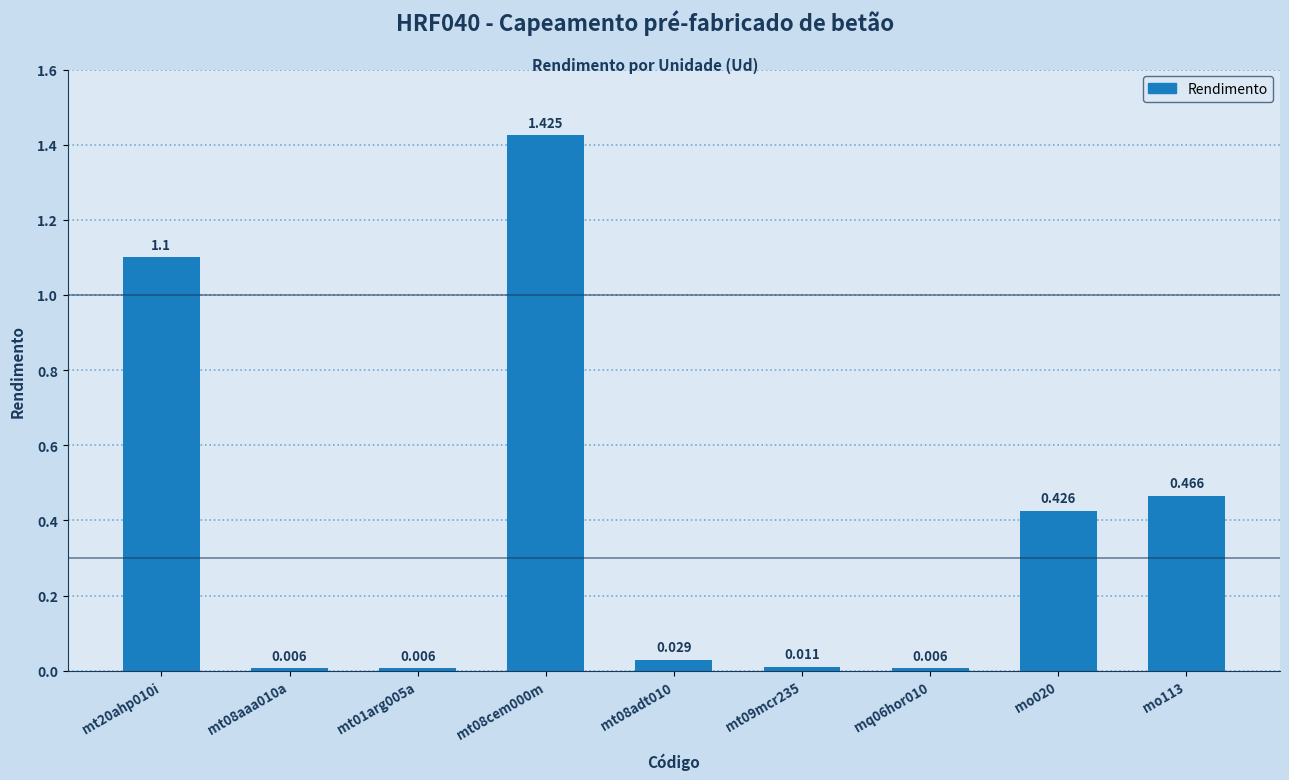

Which has a higher value, mt08cem000m or mt20ahp010i?

mt08cem000m